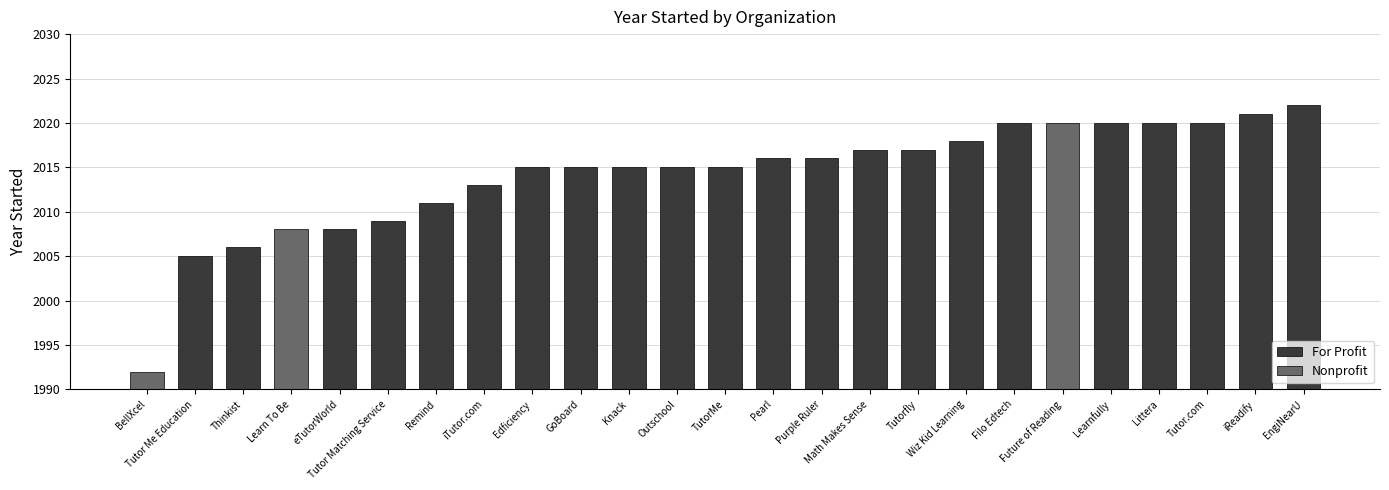

How many categories are shown in the chart?

25